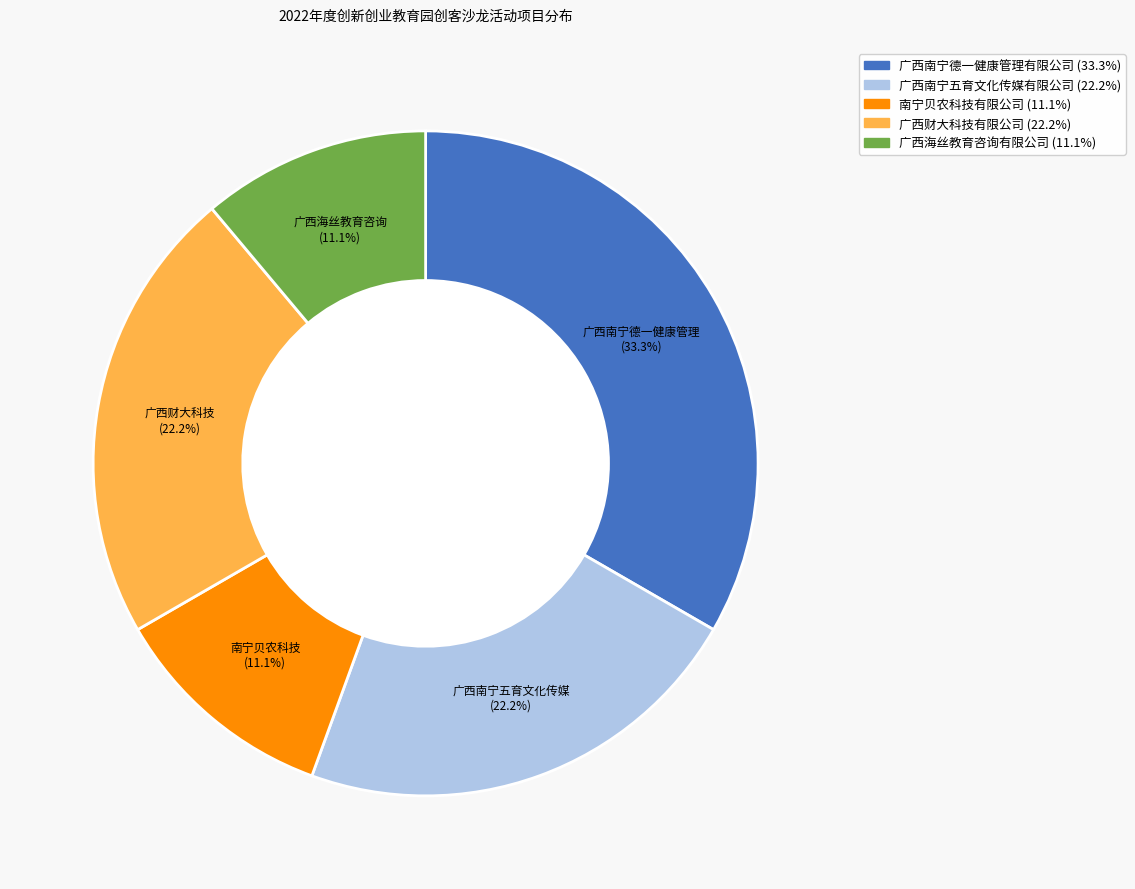

Between 南宁贝农科技有限公司 and 广西南宁德一健康管理有限公司, which is larger?

广西南宁德一健康管理有限公司